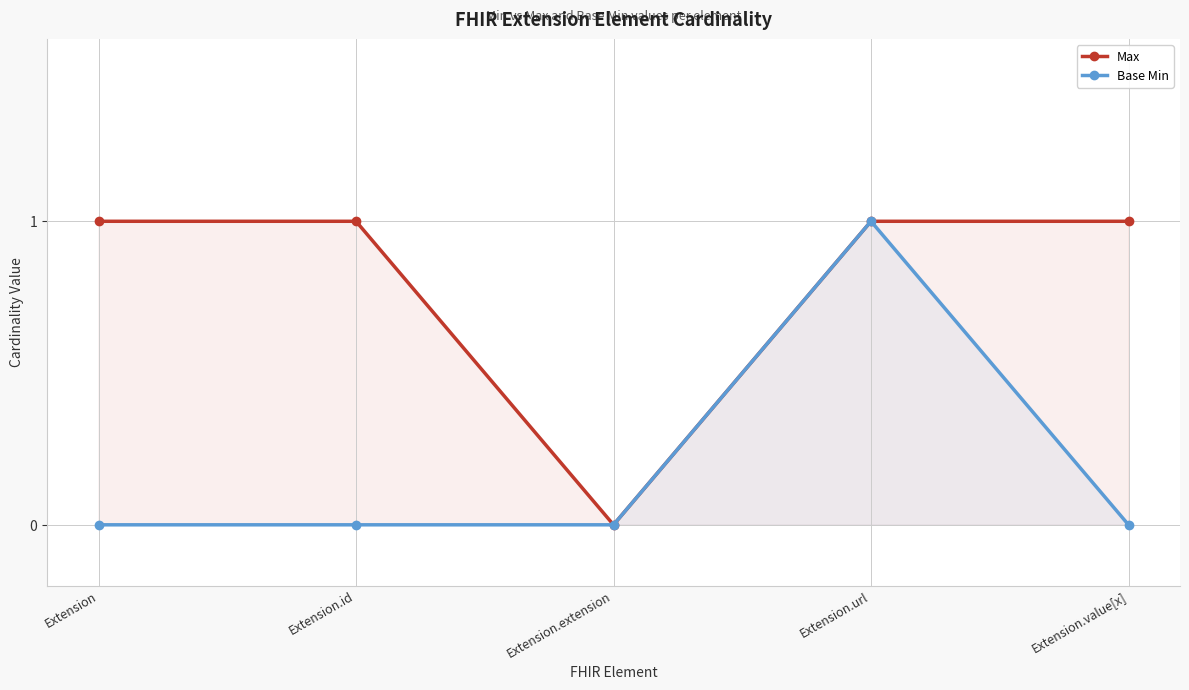

Between Extension.id and Extension.value[x], which series saw the biggest shift?

Max